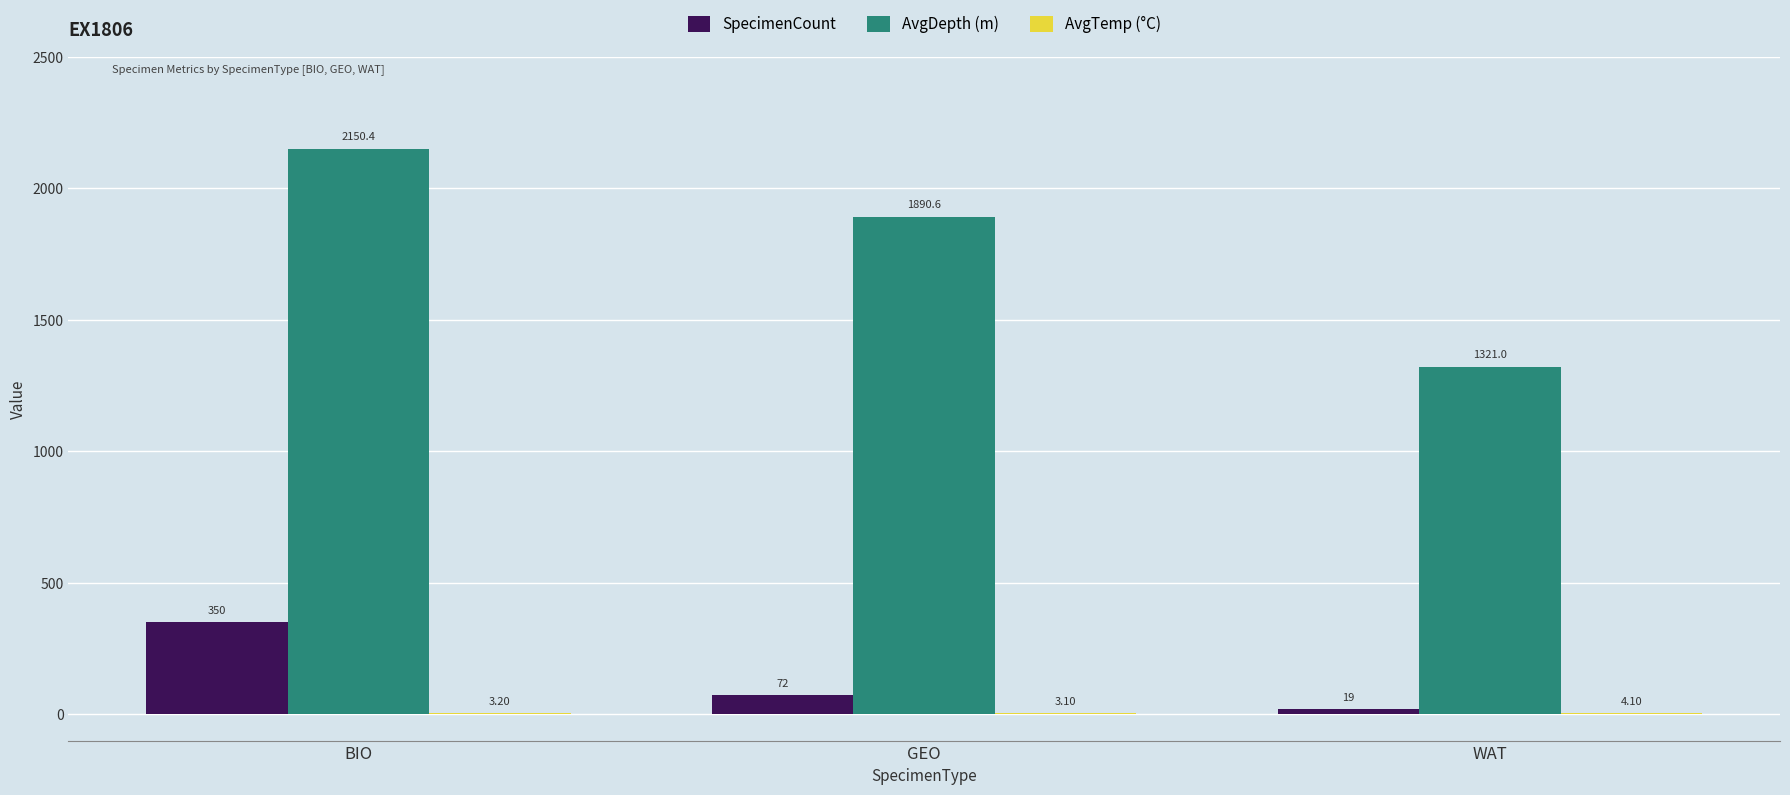

Which series has the largest range (max minus min)?

AvgDepth (m)